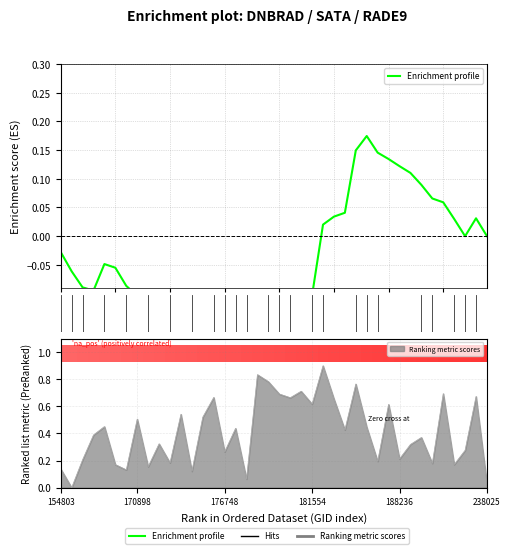

What is the greatest value displayed?

0.2